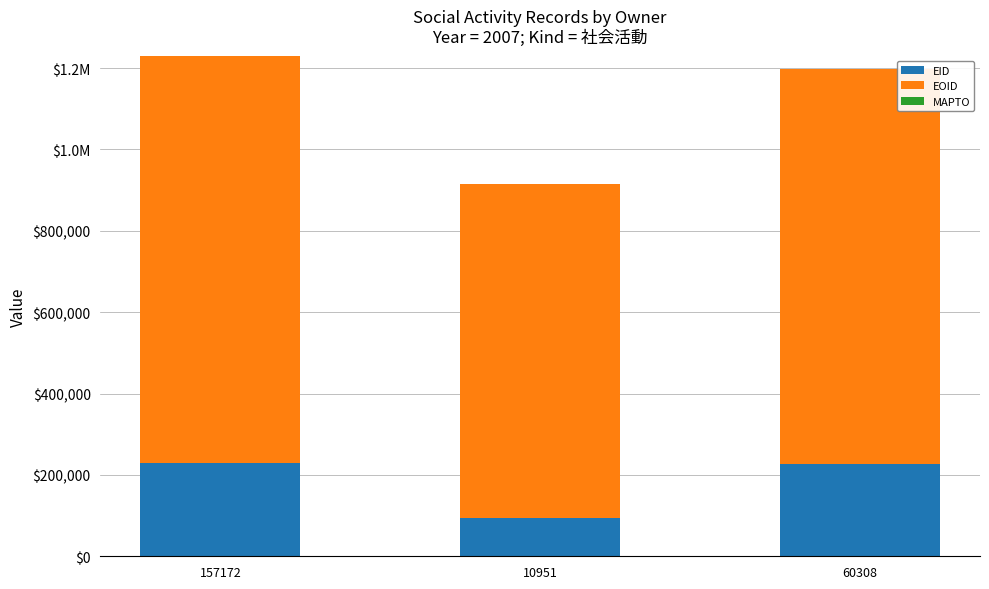

Are the bars horizontal?

No